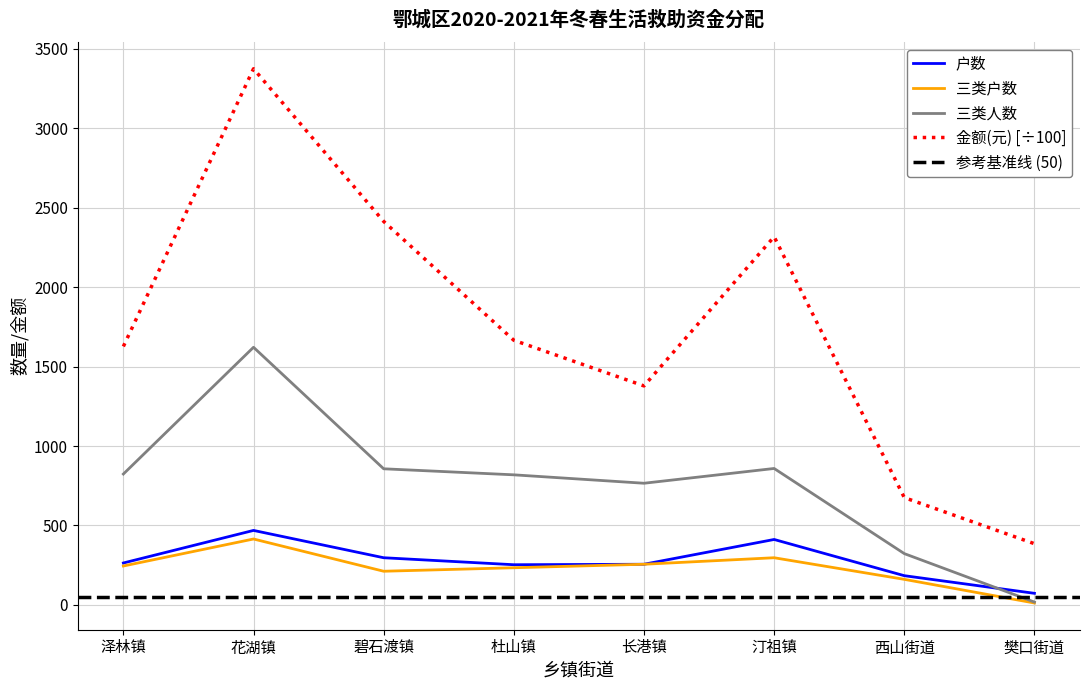

Which category has the highest value across all series?

花湖镇